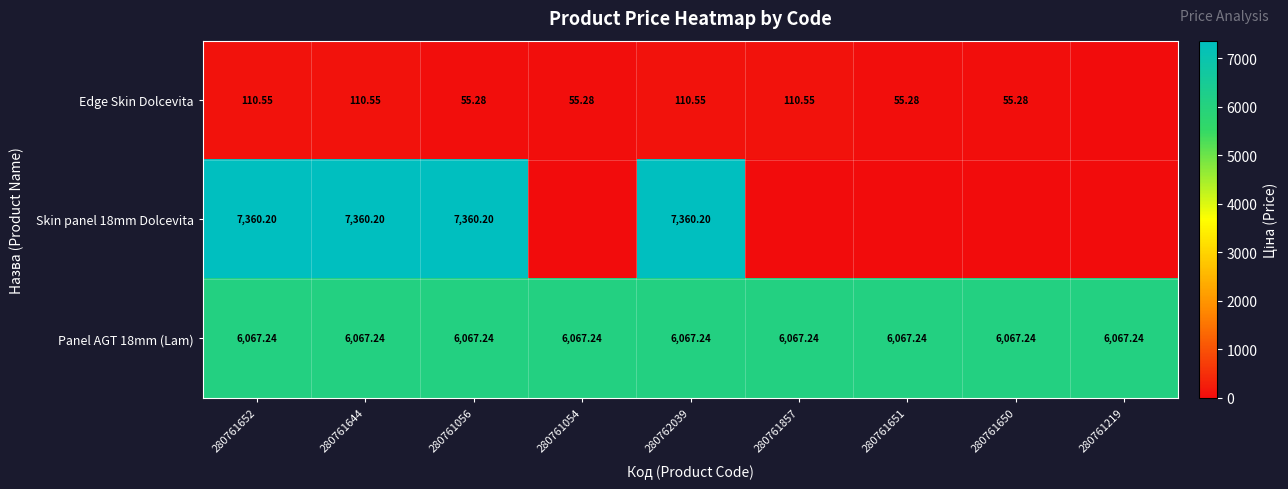

What is the sum of all Skin panel 18mm Dolcevita values?

29440.8